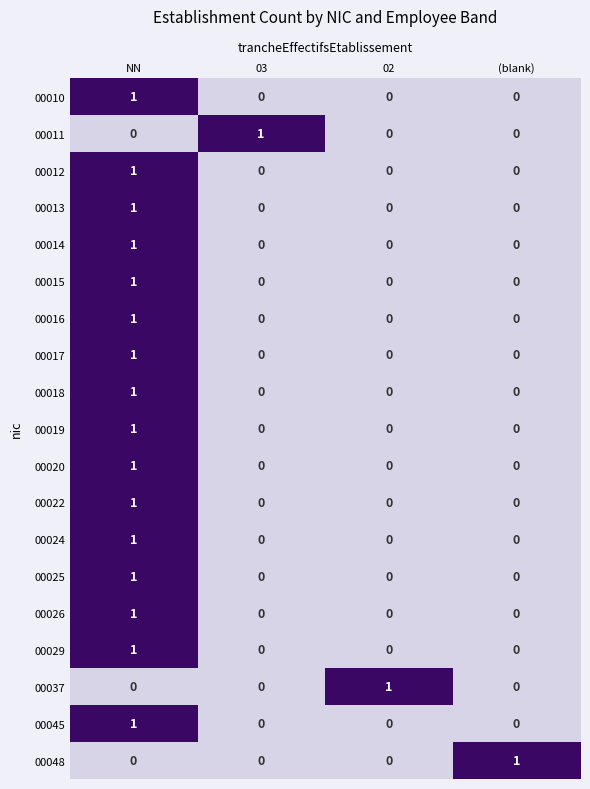

What is the difference between the highest and lowest values at 03?

1